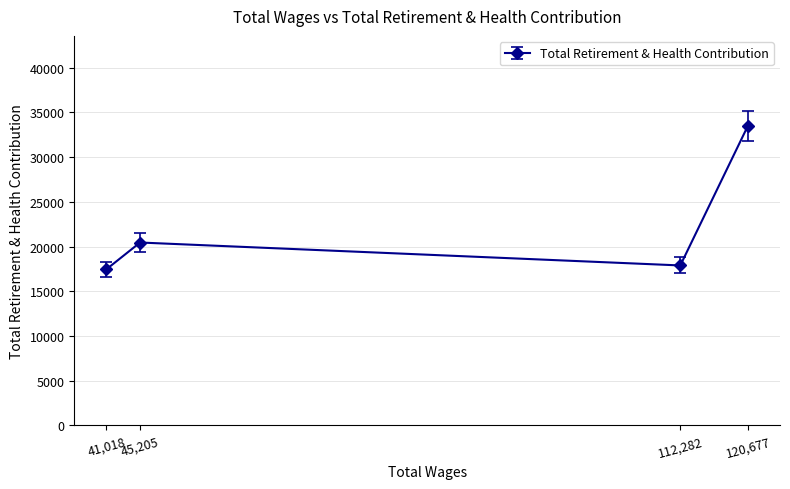

What is the label of the 3rd point from the right?

45,205